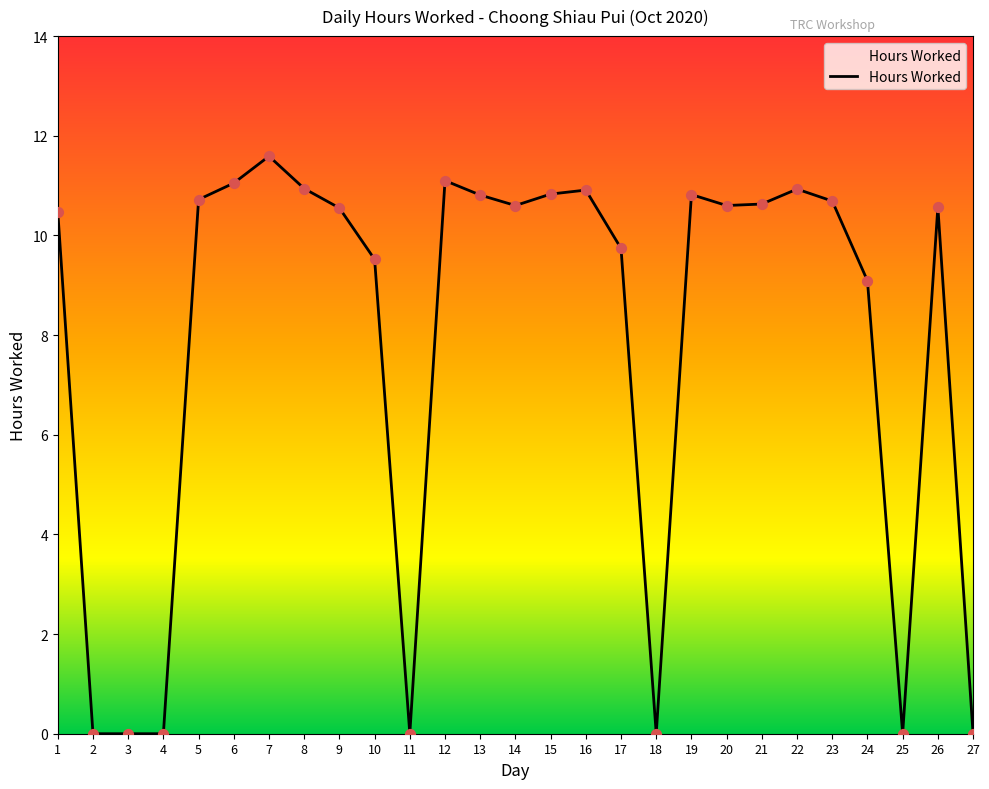

What is the change in value from 6 to 22?

-0.1